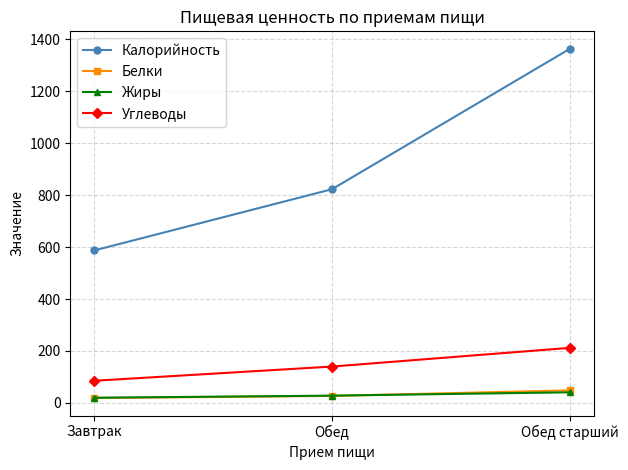

Which series has the widest spread of values?

Калорийность